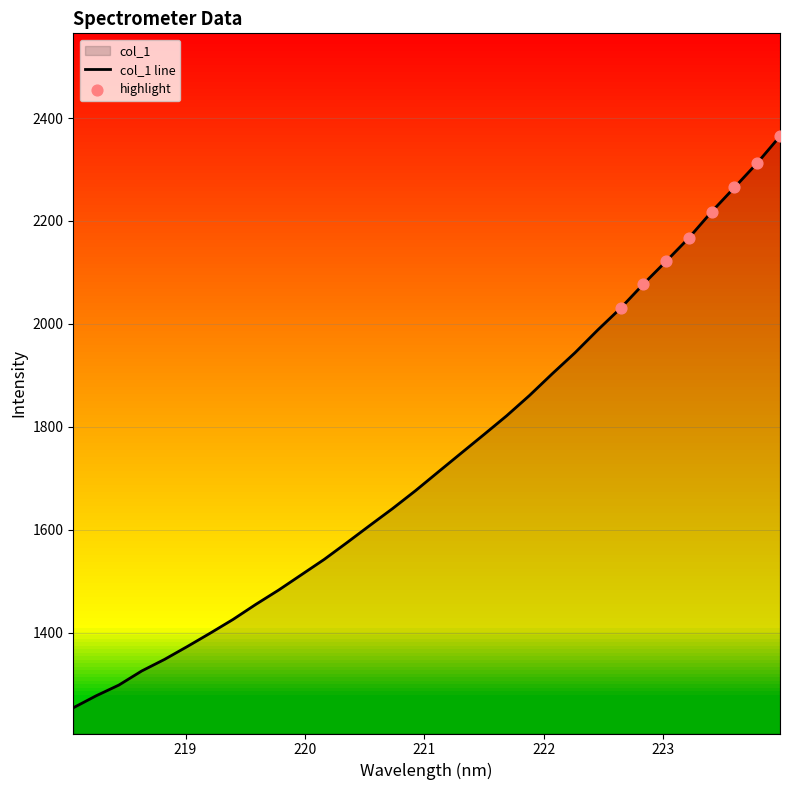

What is the change in value from 220.9264 to 221.1174?

+36.5